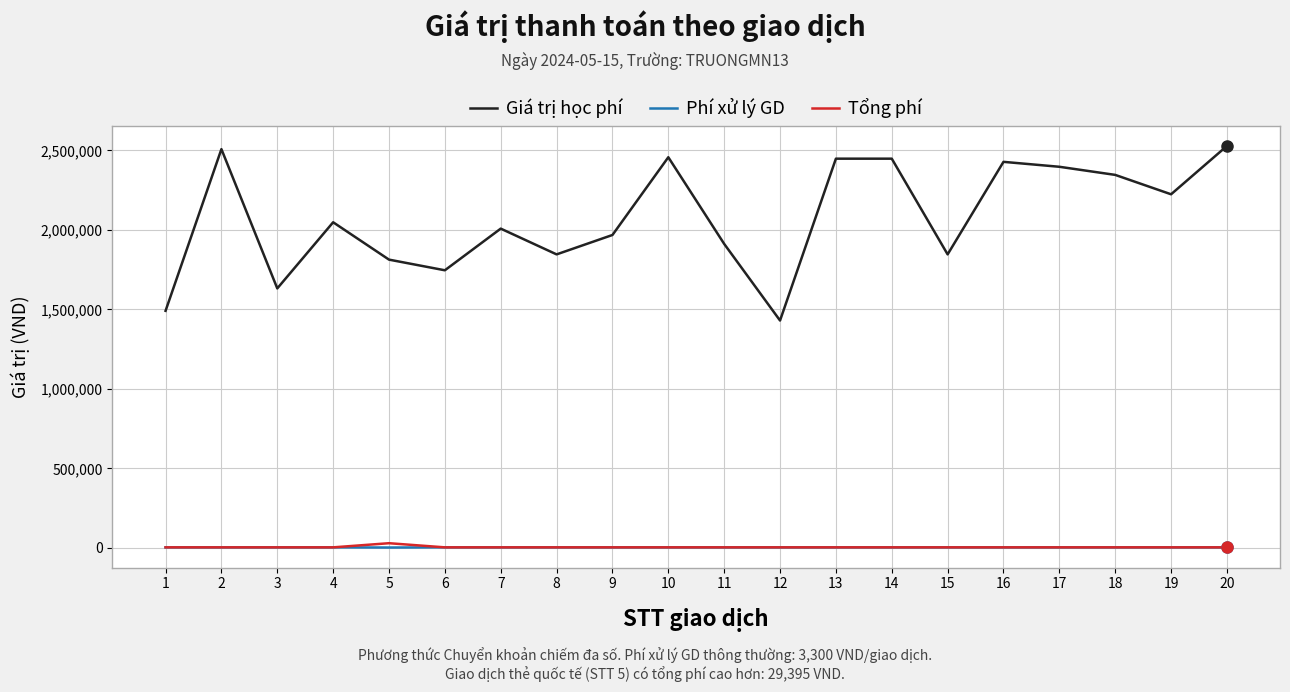

What is the sum of all Phí xử lý GD values?

64900